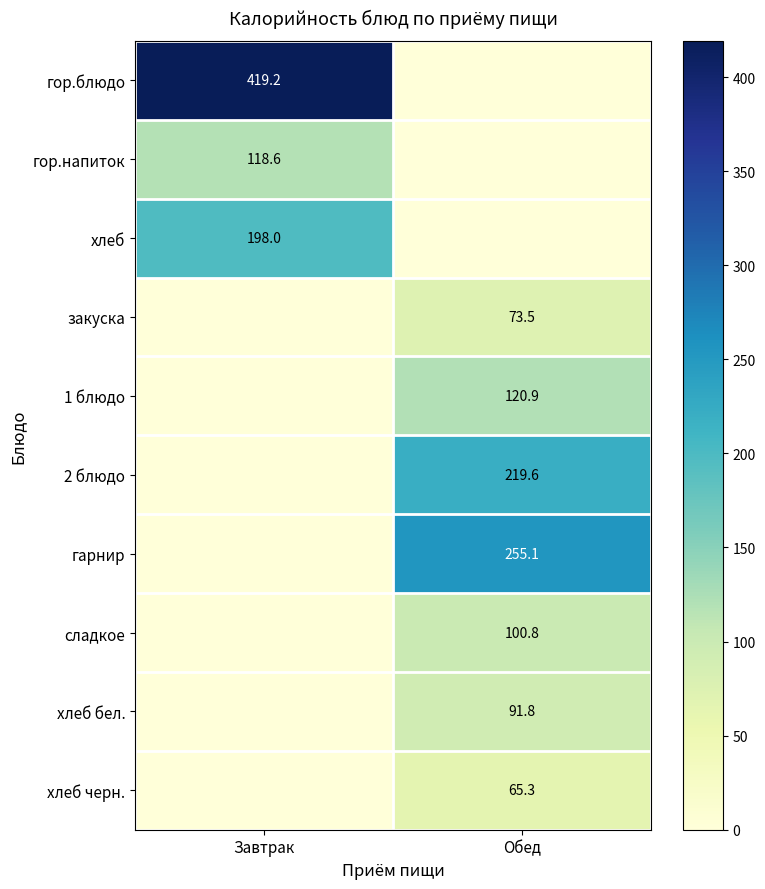

The value of гор.напиток at Завтрак is 171.4. True or false?

False